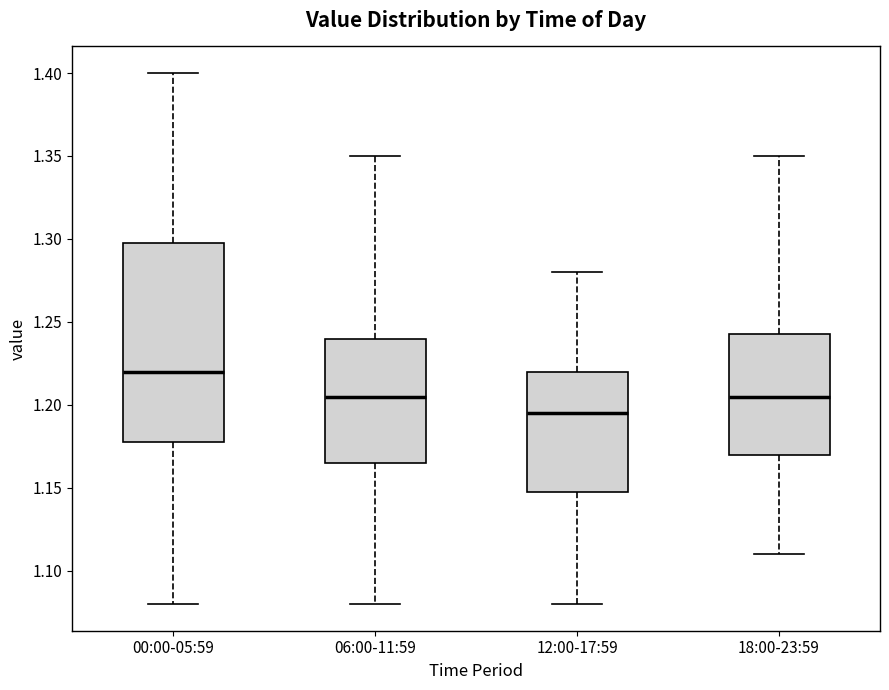

Where is the lower edge of the box for 18:00-23:59 on the y-axis? The values are not printed on the chart, so give them approximately, as read against the axis.

1.170